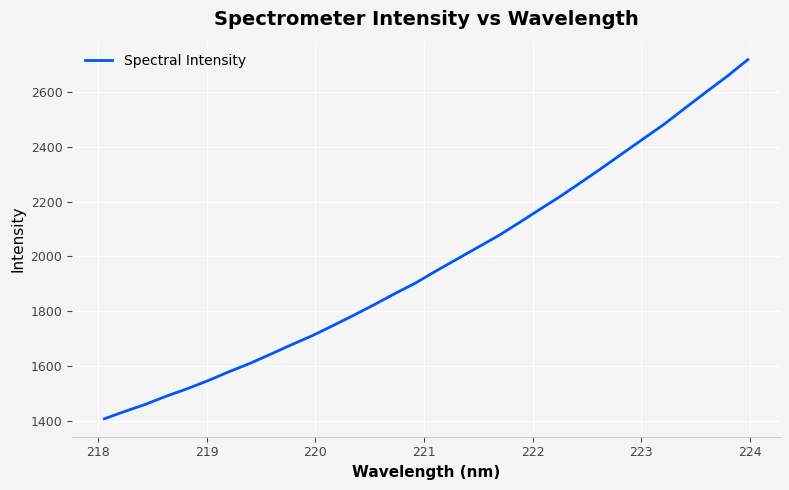

What is the difference between the maximum and minimum values?

1312.8